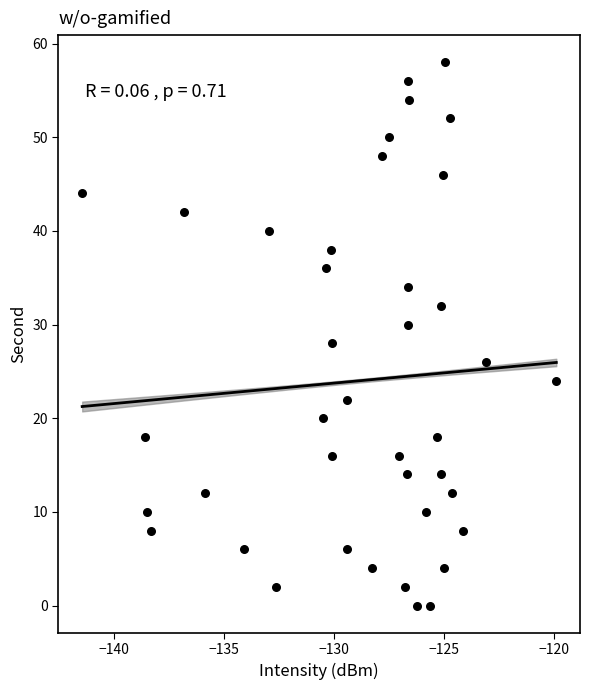

How many points are shown in the scatter plot?

40